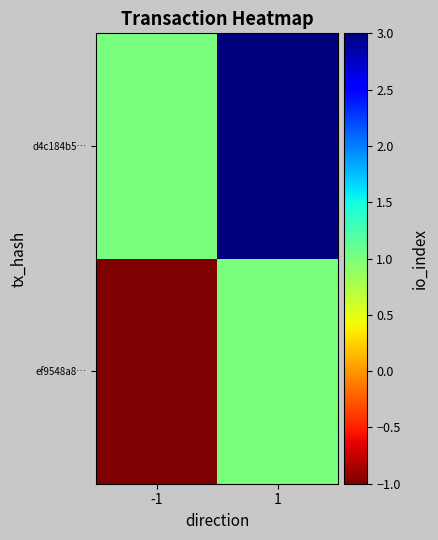

Which series changed the most between -1 and 1?

ef9548a8…